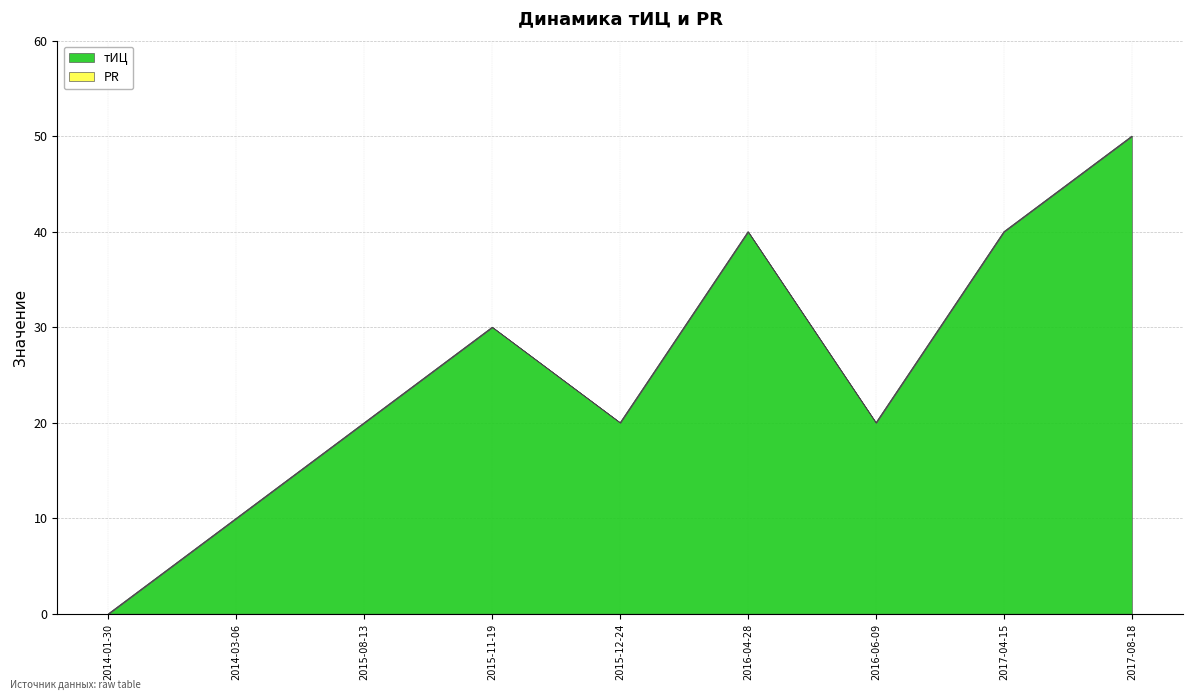

What is the label of the 9th point from the right?

2014-01-30